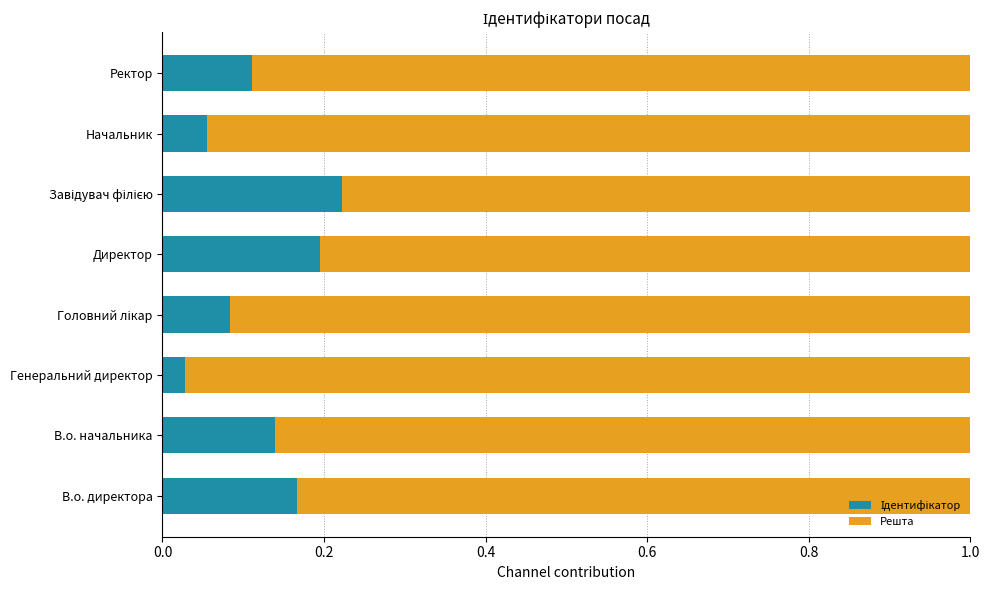

Which series has the widest spread of values?

Ідентифікатор